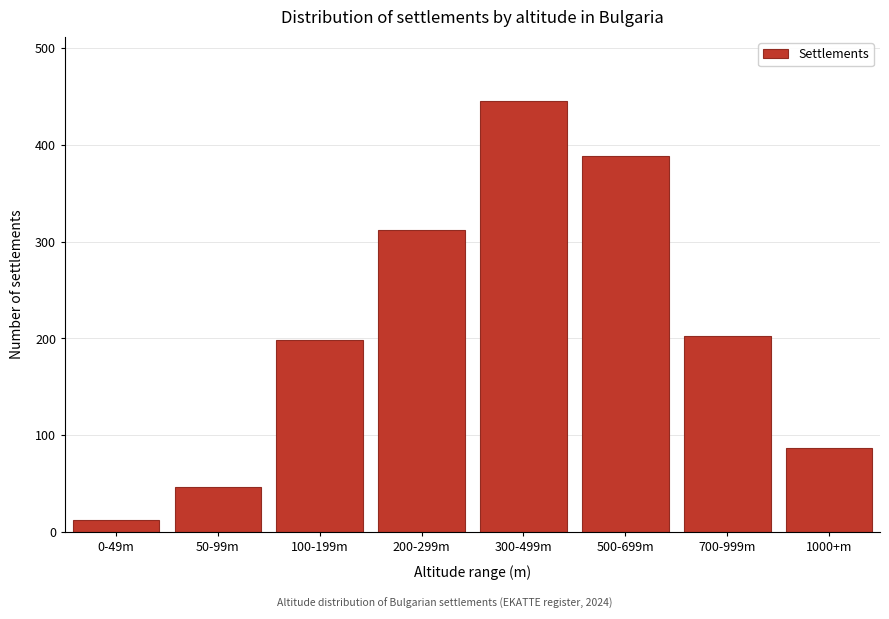

Reading left to right, what are all the values shown in this chart?

12	47	198	312	445	389	203	87